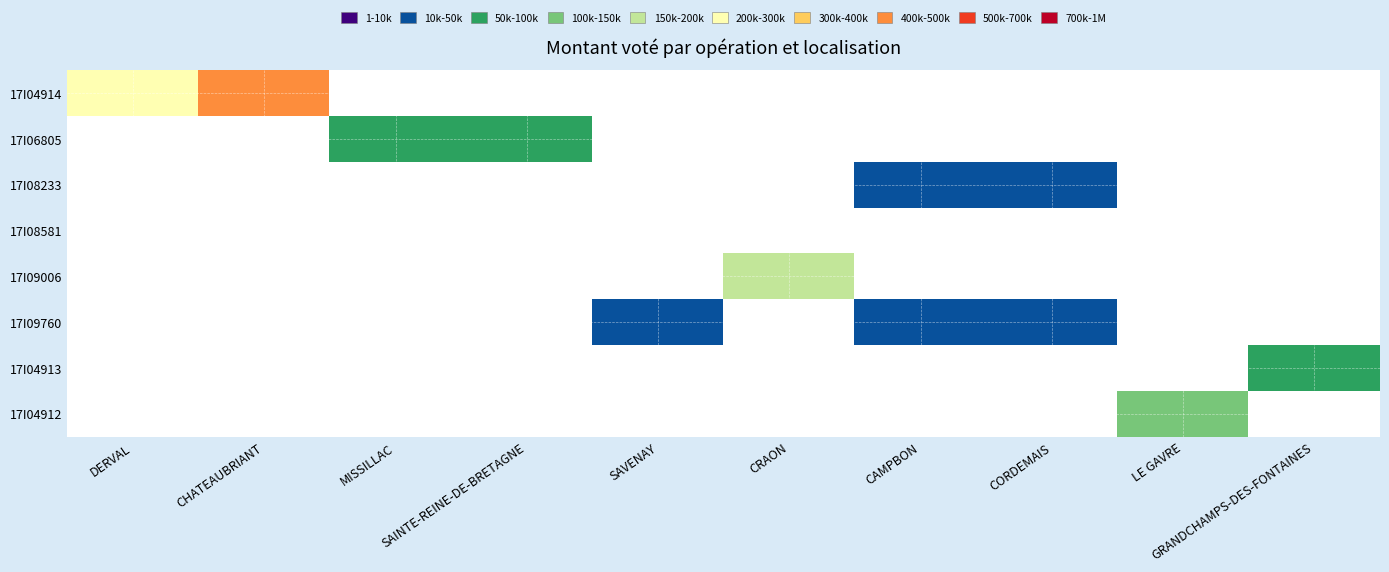

Reading left to right, list all the values displayed in this chart.

17I04914: DERVAL=225000	CHATEAUBRIANT=425000	MISSILLAC=0	SAINTE-REINE-DE-BRETAGNE=0	SAVENAY=0	CRAON=0	CAMPBON=0	CORDEMAIS=0	LE GAVRE=0	GRANDCHAMPS-DES-FONTAINES=0
17I06805: DERVAL=0	CHATEAUBRIANT=0	MISSILLAC=96060	SAINTE-REINE-DE-BRETAGNE=87860	SAVENAY=0	CRAON=0	CAMPBON=0	CORDEMAIS=0	LE GAVRE=0	GRANDCHAMPS-DES-FONTAINES=0
17I08233: DERVAL=0	CHATEAUBRIANT=0	MISSILLAC=0	SAINTE-REINE-DE-BRETAGNE=0	SAVENAY=0	CRAON=0	CAMPBON=47890	CORDEMAIS=47890	LE GAVRE=0	GRANDCHAMPS-DES-FONTAINES=0
17I08581: DERVAL=0	CHATEAUBRIANT=0	MISSILLAC=0	SAINTE-REINE-DE-BRETAGNE=0	SAVENAY=0	CRAON=0	CAMPBON=0	CORDEMAIS=0	LE GAVRE=0	GRANDCHAMPS-DES-FONTAINES=0
17I09006: DERVAL=0	CHATEAUBRIANT=0	MISSILLAC=0	SAINTE-REINE-DE-BRETAGNE=0	SAVENAY=0	CRAON=150000	CAMPBON=0	CORDEMAIS=0	LE GAVRE=0	GRANDCHAMPS-DES-FONTAINES=0
17I09760: DERVAL=0	CHATEAUBRIANT=0	MISSILLAC=0	SAINTE-REINE-DE-BRETAGNE=0	SAVENAY=47890	CRAON=0	CAMPBON=47890	CORDEMAIS=47890	LE GAVRE=0	GRANDCHAMPS-DES-FONTAINES=0
17I04913: DERVAL=0	CHATEAUBRIANT=0	MISSILLAC=0	SAINTE-REINE-DE-BRETAGNE=0	SAVENAY=0	CRAON=0	CAMPBON=0	CORDEMAIS=0	LE GAVRE=0	GRANDCHAMPS-DES-FONTAINES=75000
17I04912: DERVAL=0	CHATEAUBRIANT=0	MISSILLAC=0	SAINTE-REINE-DE-BRETAGNE=0	SAVENAY=0	CRAON=0	CAMPBON=0	CORDEMAIS=0	LE GAVRE=147600	GRANDCHAMPS-DES-FONTAINES=0